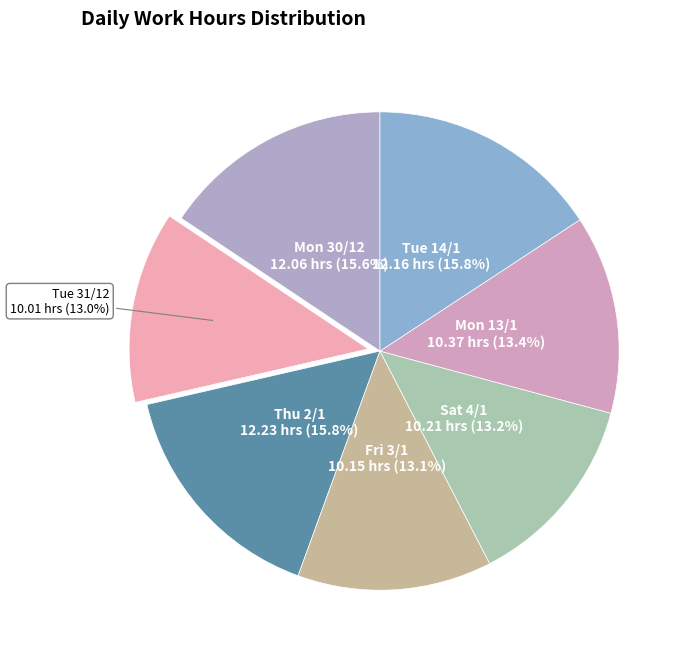

Does Thu 2/1 account for over 50% of the chart?

No